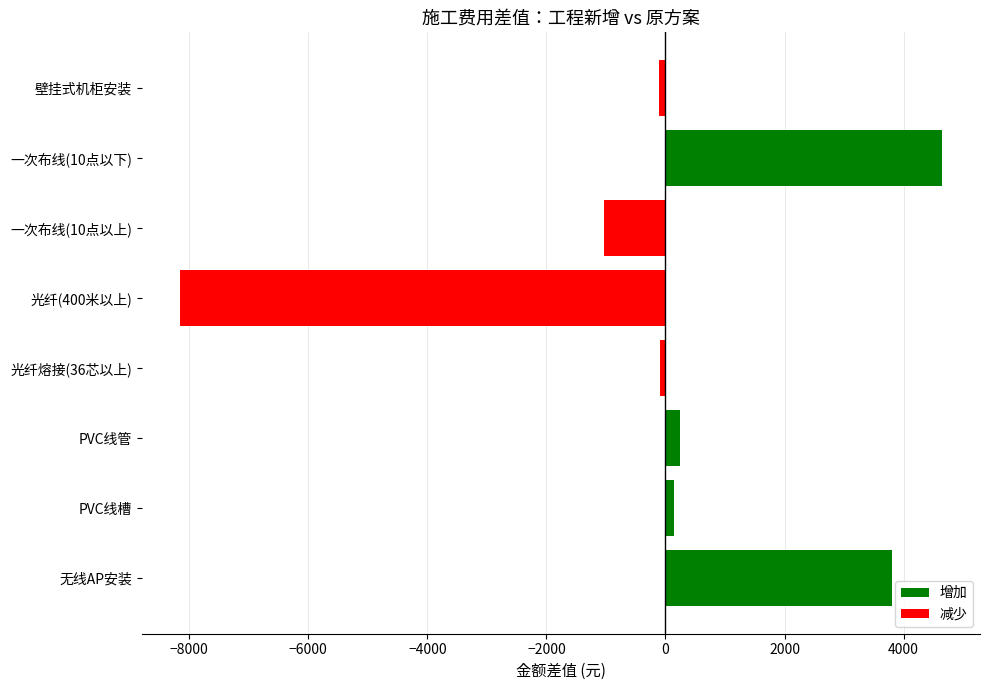

What is the average value?

-70